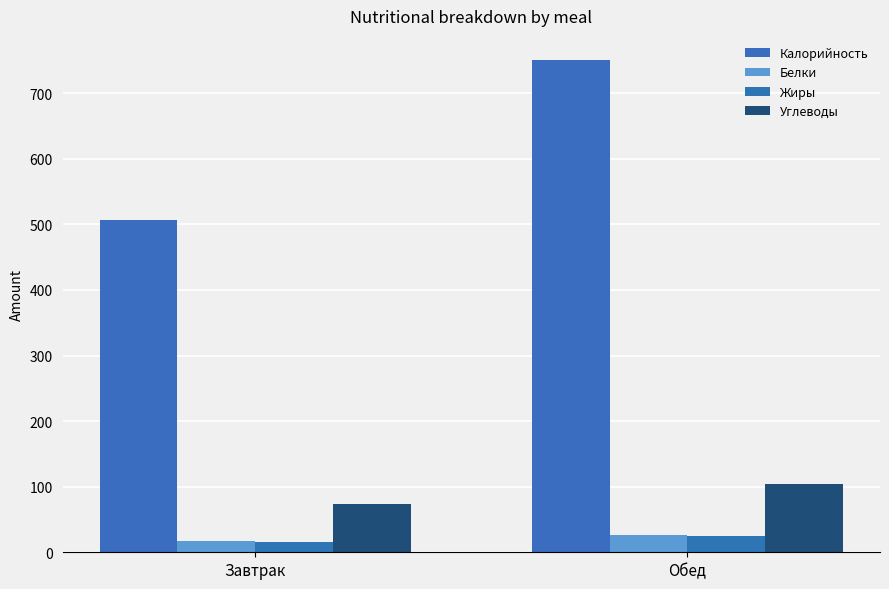

How many bars are there in each group?

4